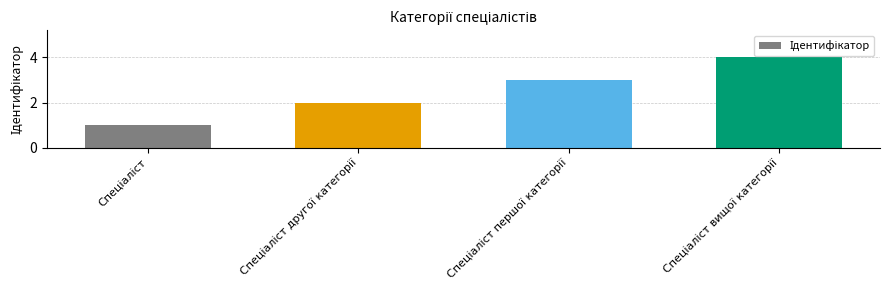

Reading right to left, extract all data points from this chart.

4	3	2	1